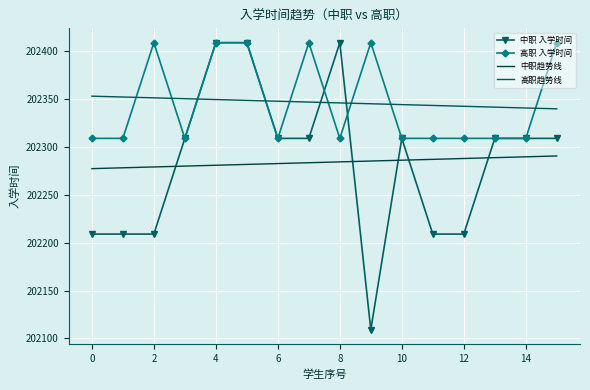

What is the lowest value of the 中职 入学时间 series?

202109.0